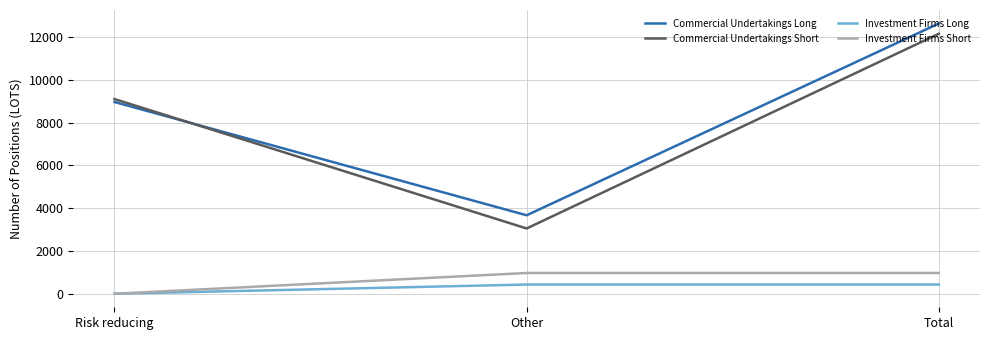

The value of Commercial Undertakings Long at Risk reducing is 8966.4. True or false?

True